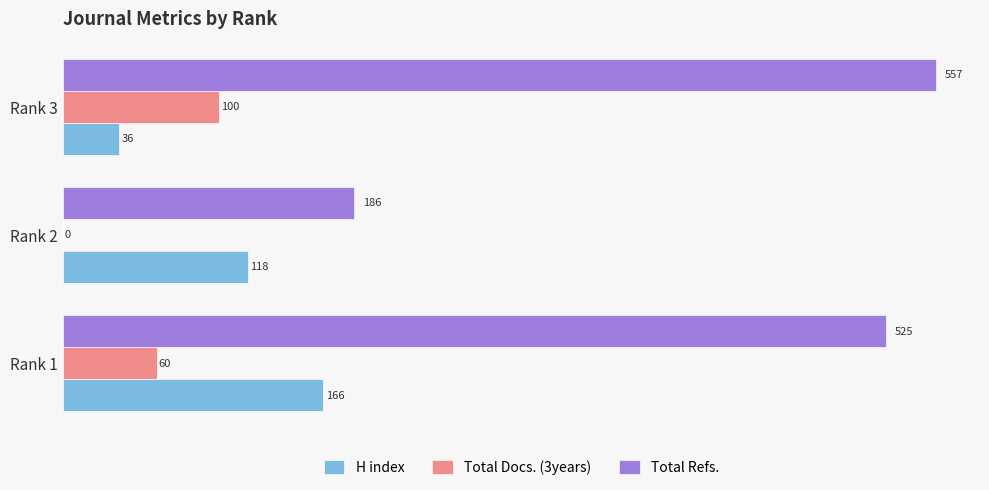

What is the highest value of the Total Refs. series?

557